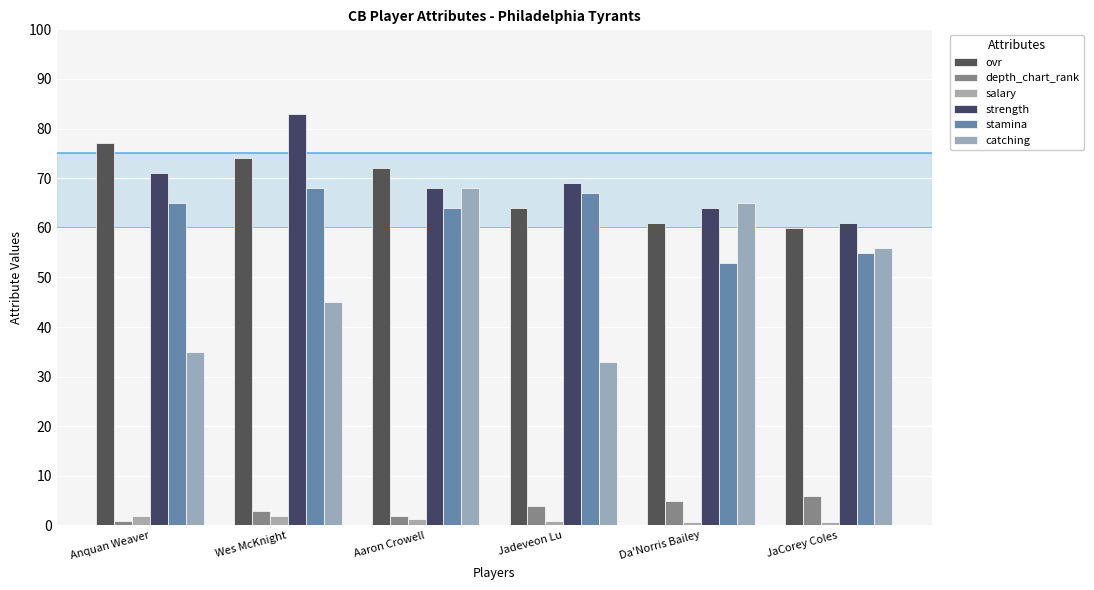

Which series changed the most between Anquan Weaver and Jadeveon Lu?

ovr